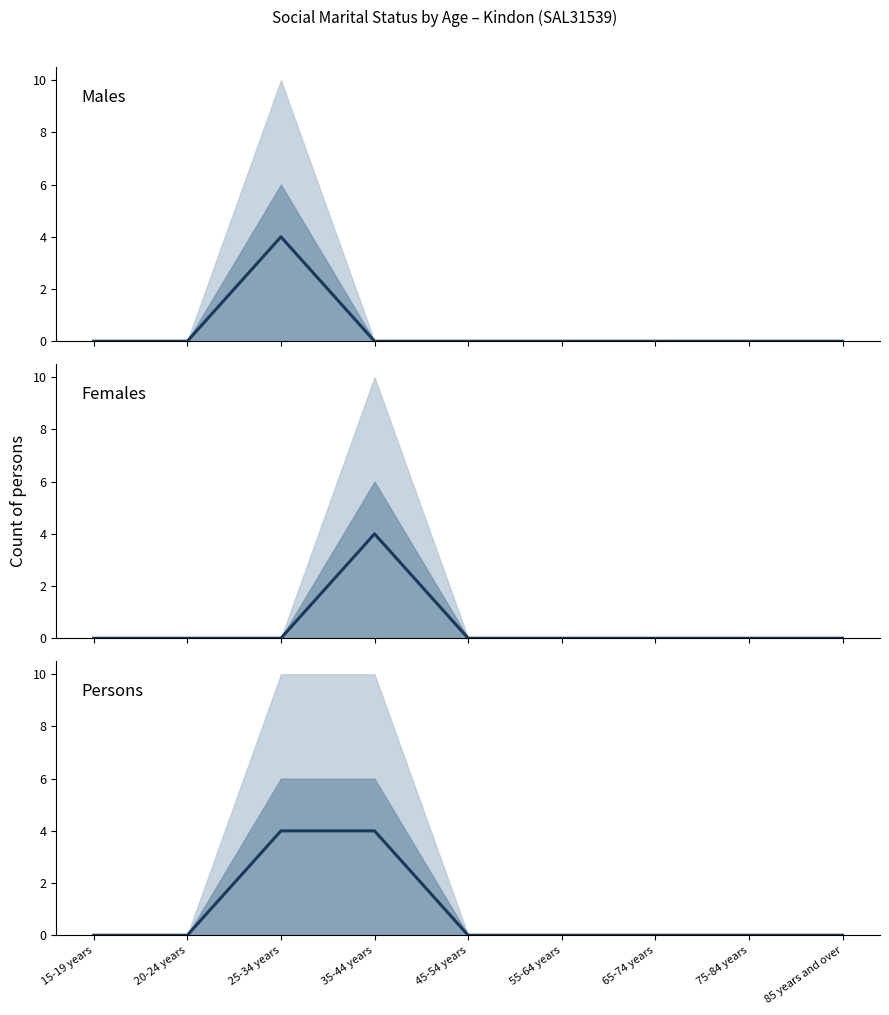

How many values are between 0 and 1?

7